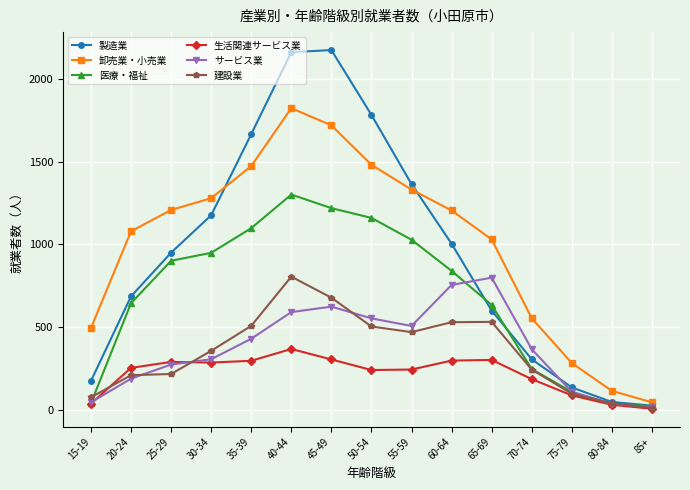

What is the total value across all series at 45-49?

6719